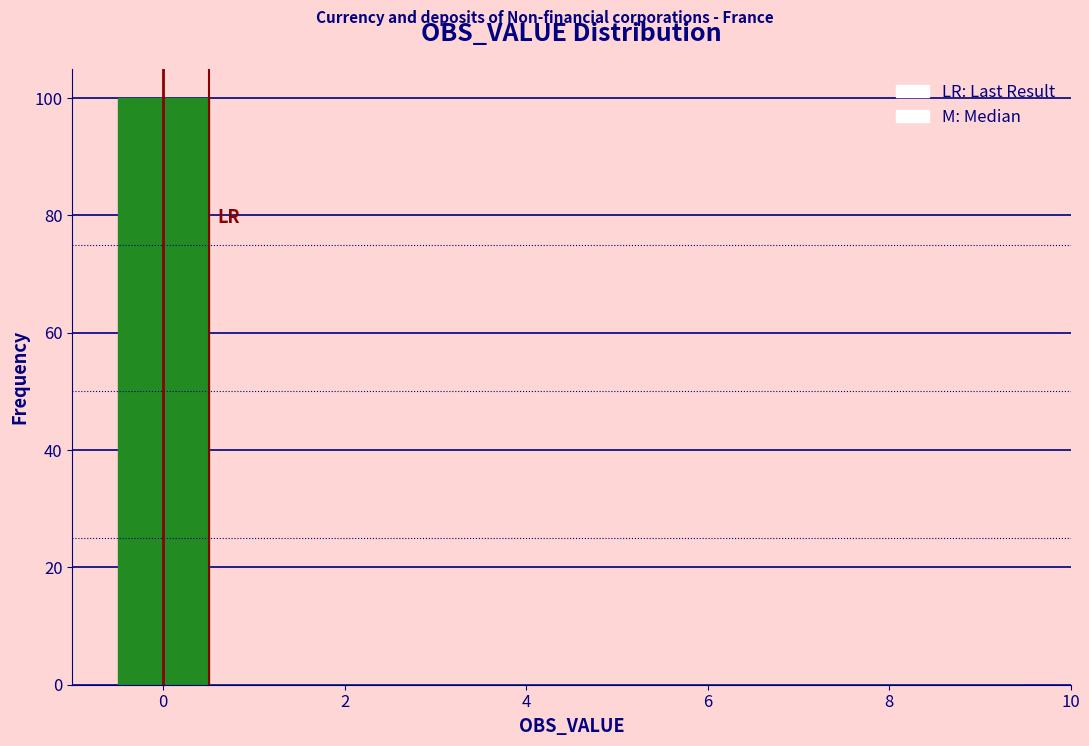

What is the height of the bar covering -0.5 to 0.5 on the x-axis? Neither the bar edges nor the heights are printed on the chart, so give them approximately, as read against the axes.

100